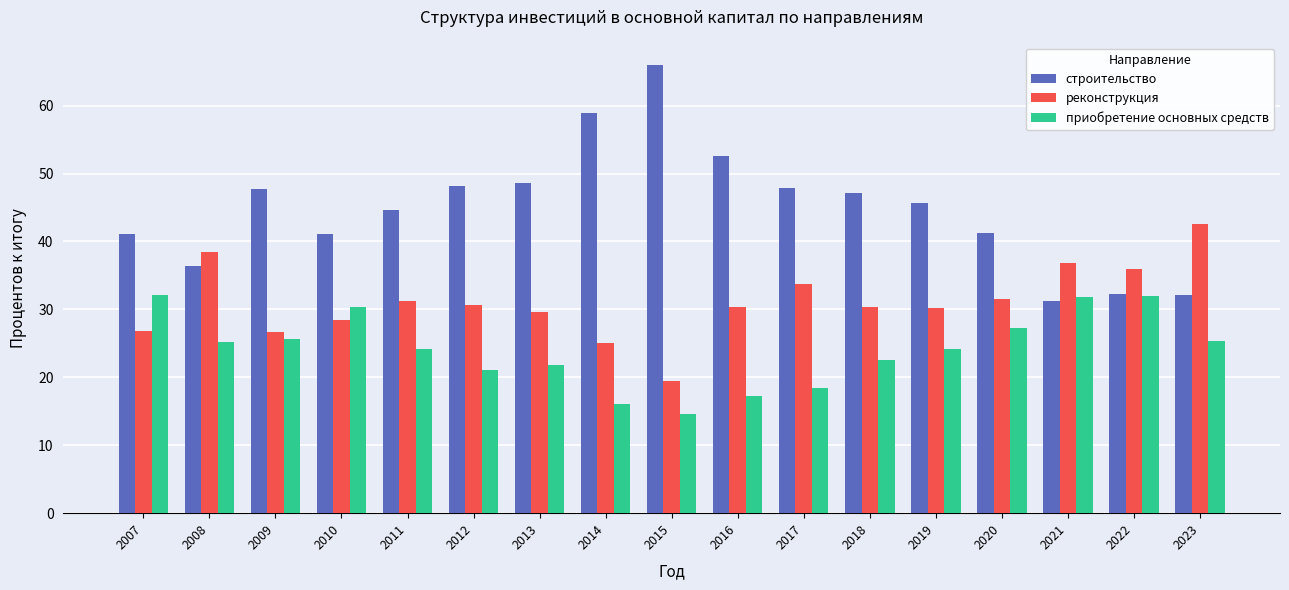

Does the chart contain any negative values?

No